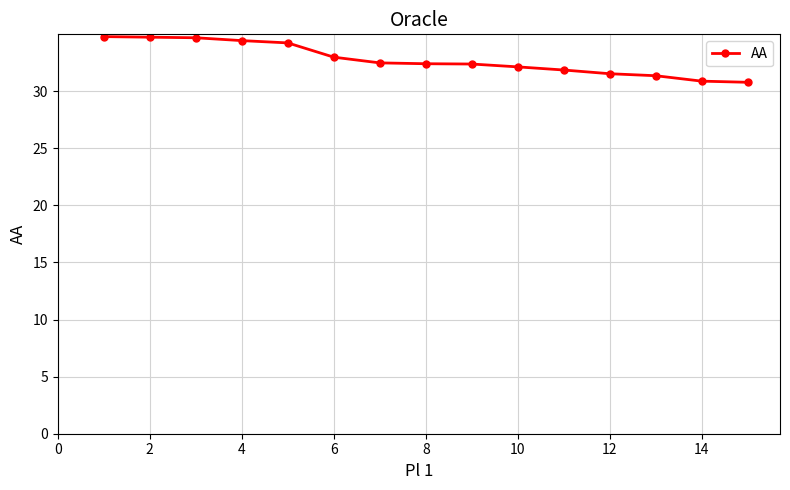

What is the value of the 10th point from the left?

32.1